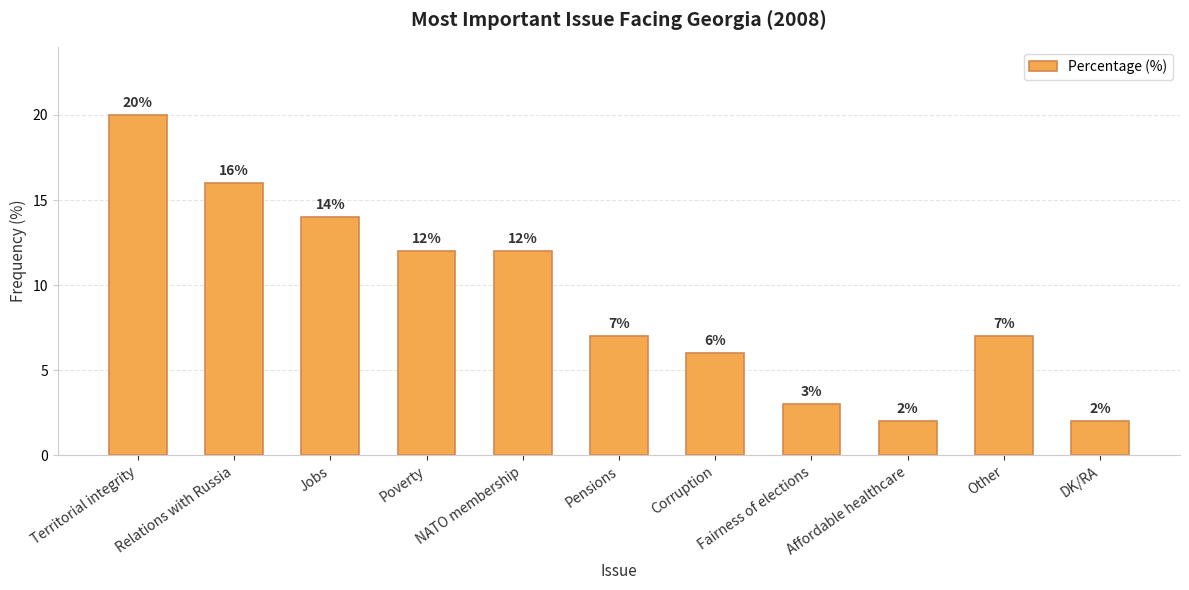

What is the minimum value shown in the chart?

2